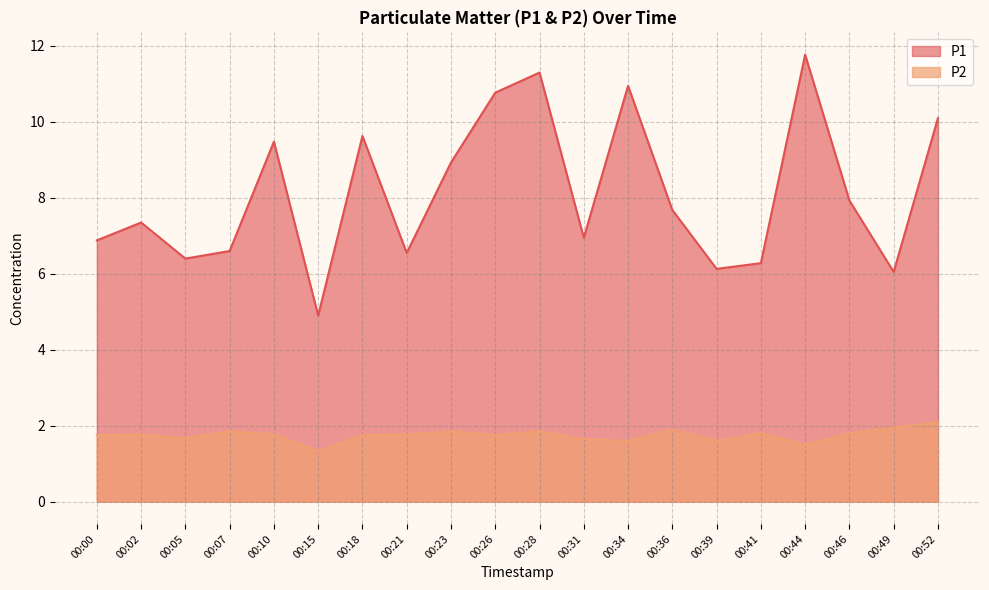

What is the average value of the P2 series?

1.7